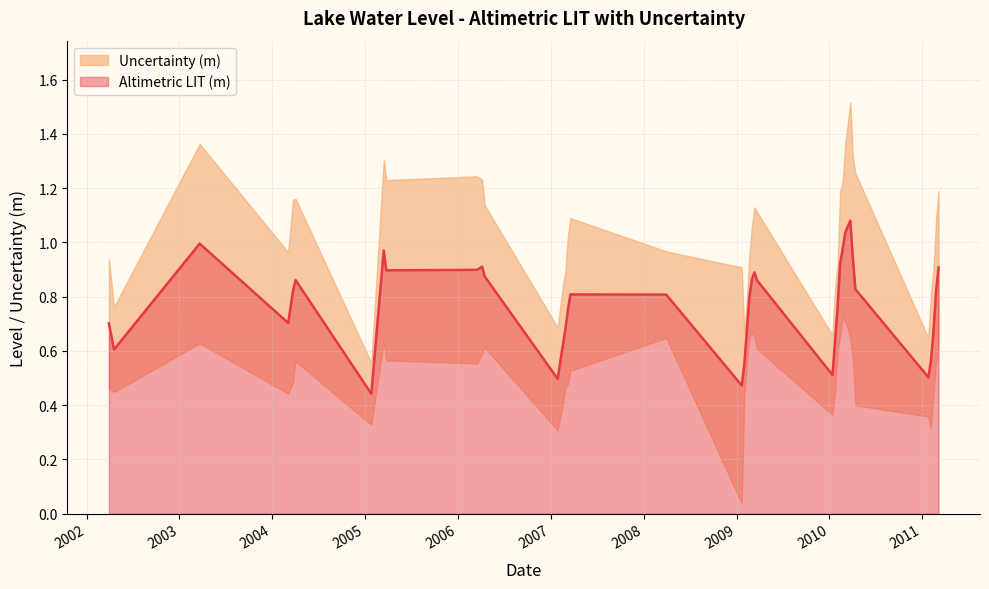

Count the number of categories in the chart.

40